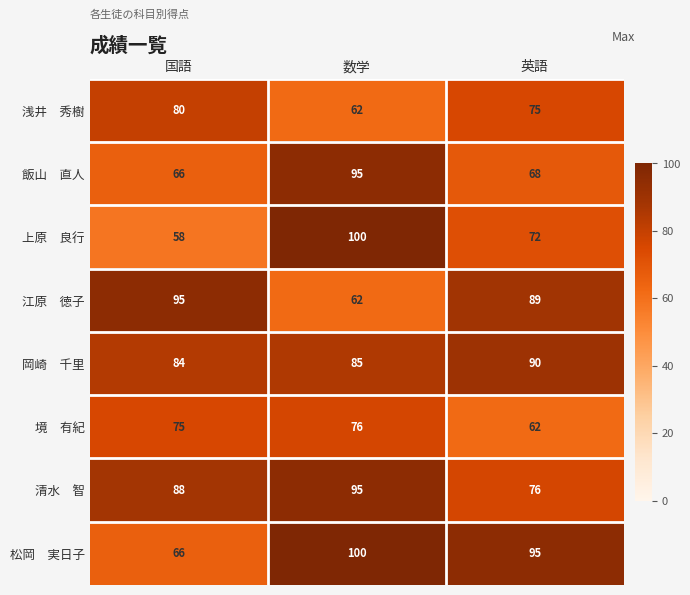

What is the spread (max minus min) of values at 国語?

37